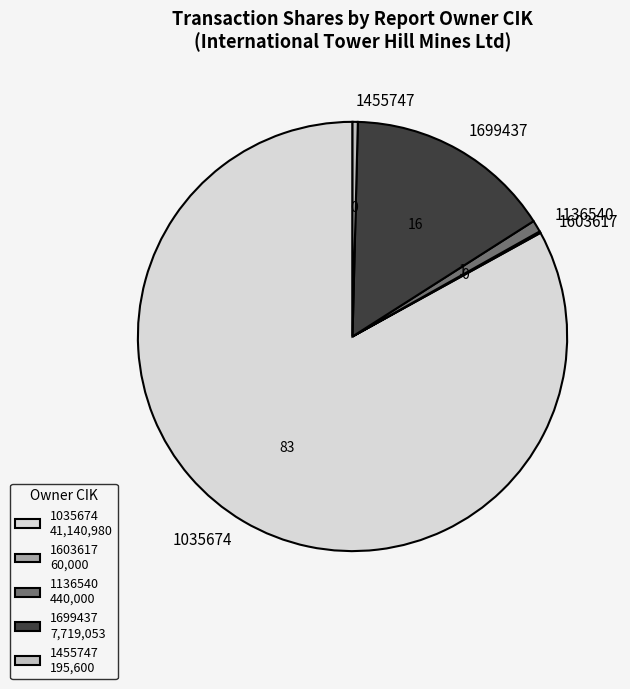

Does any single category account for the majority?

Yes